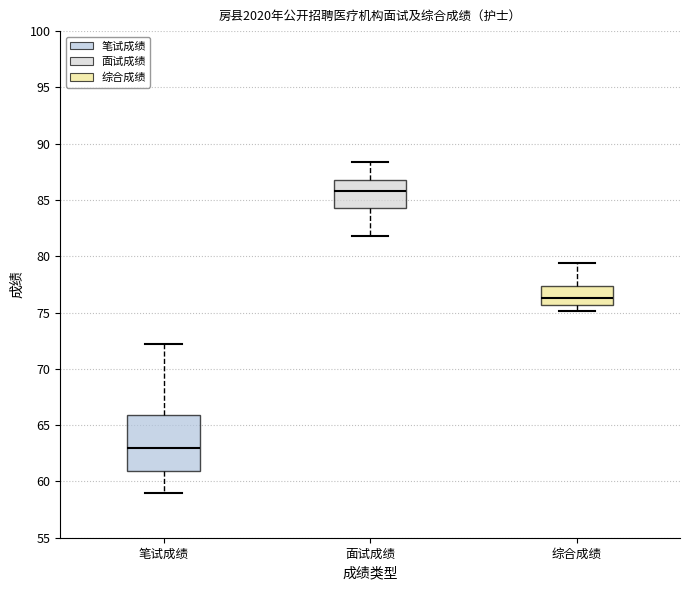

Reading left to right, read every box against the y-axis: the position of its median line, the range the box covers, and the ends of its whiskers. The values are not printed on the chart, so give them approximately, as read against the axis.

笔试成绩: median 63.0, box 61.0 to 66.0, whiskers 59.0 to 72.0
面试成绩: median 86.0, box 84.5 to 87.0, whiskers 82.0 to 88.5
综合成绩: median 76.5, box 75.5 to 77.5, whiskers 75.0 to 79.5